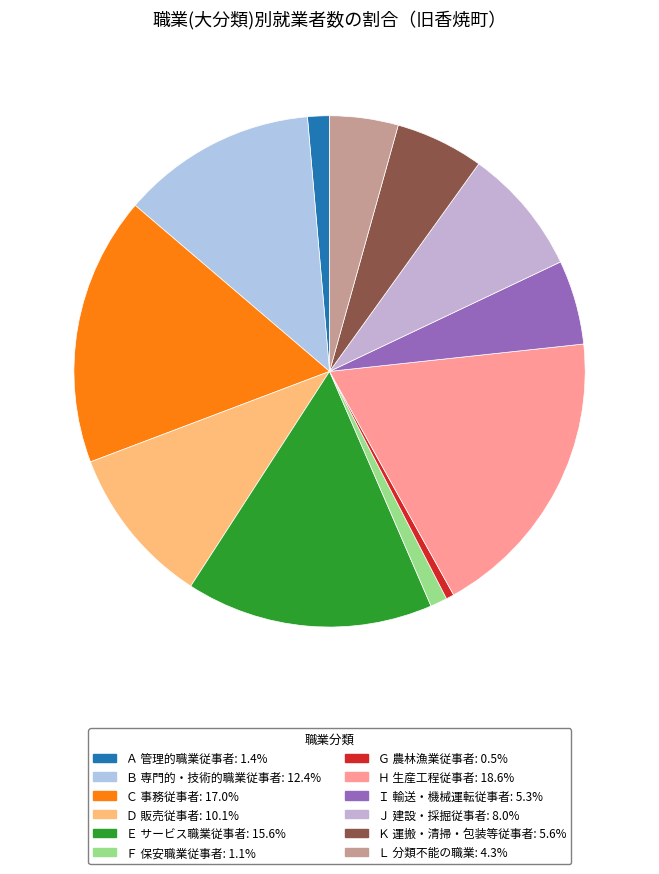

Rank the categories by value from highest to lowest.

Ｈ 生産工程従事者, Ｃ 事務従事者, Ｅ サービス職業従事者, Ｂ 専門的・技術的職業従事者, Ｄ 販売従事者, Ｊ 建設・採掘従事者, Ｋ 運搬・清掃・包装等従事者, Ｉ 輸送・機械運転従事者, Ｌ 分類不能の職業, Ａ 管理的職業従事者, Ｆ 保安職業従事者, Ｇ 農林漁業従事者